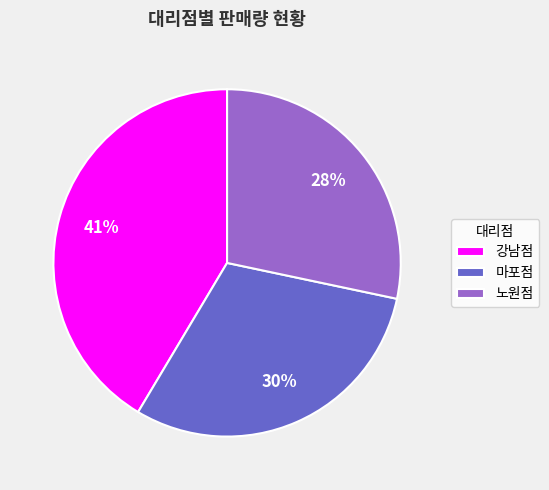

To the nearest percent, what is the difference between the 노원점 and 마포점 slice percentages?

2%